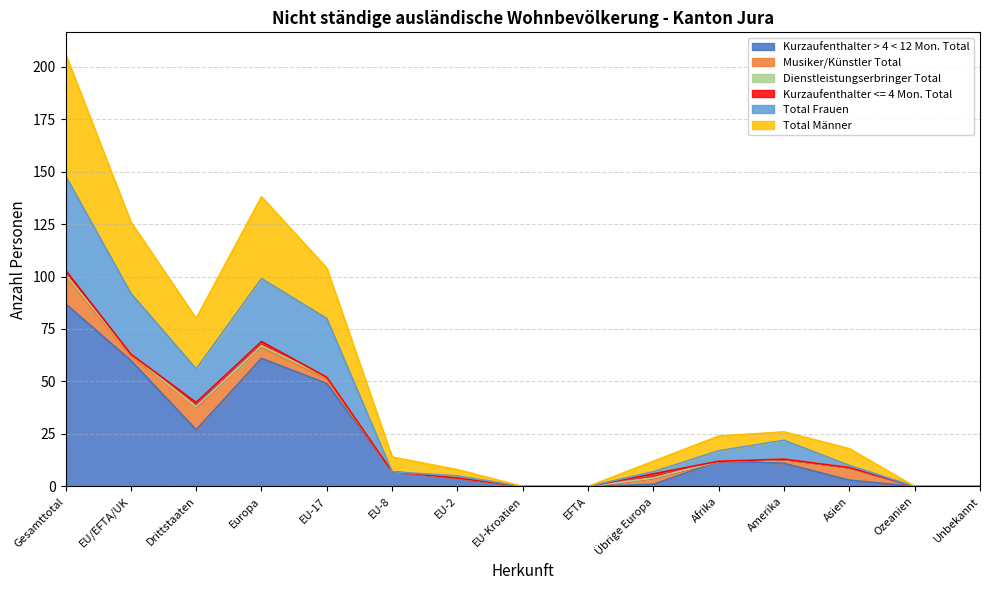

The Kurzaufenthalter > 4 < 12 Mon. Total series shows 0 at Ozeanien. True or false?

True